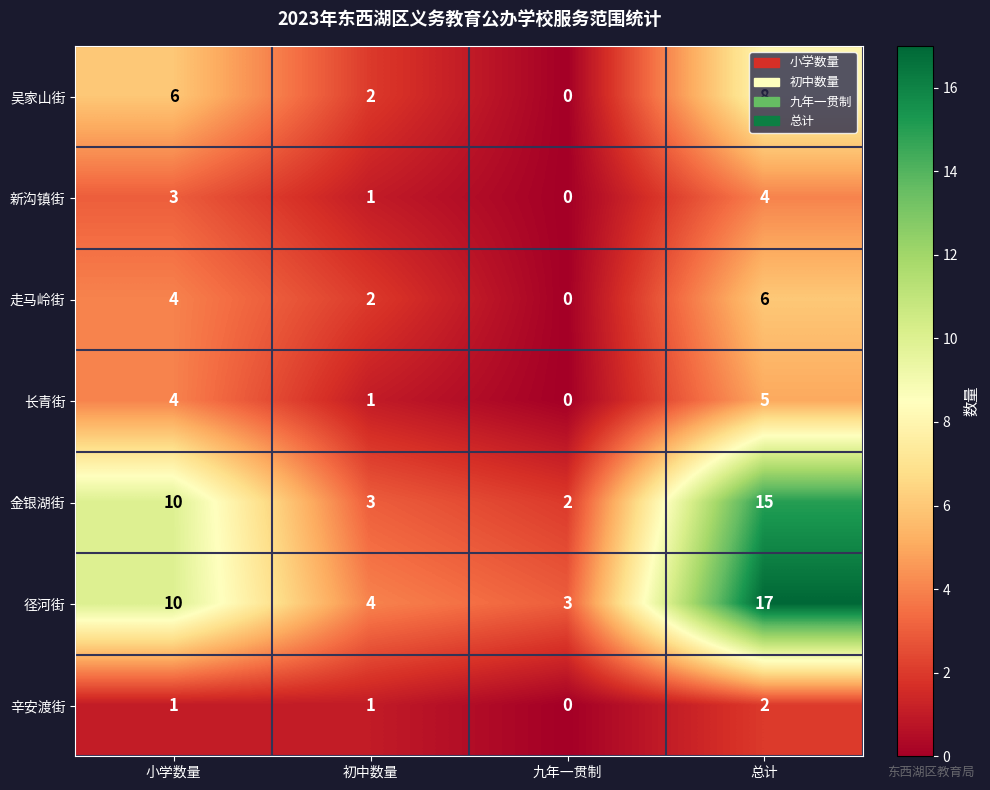

Between 小学数量 and 初中数量, which series saw the biggest shift?

金银湖街